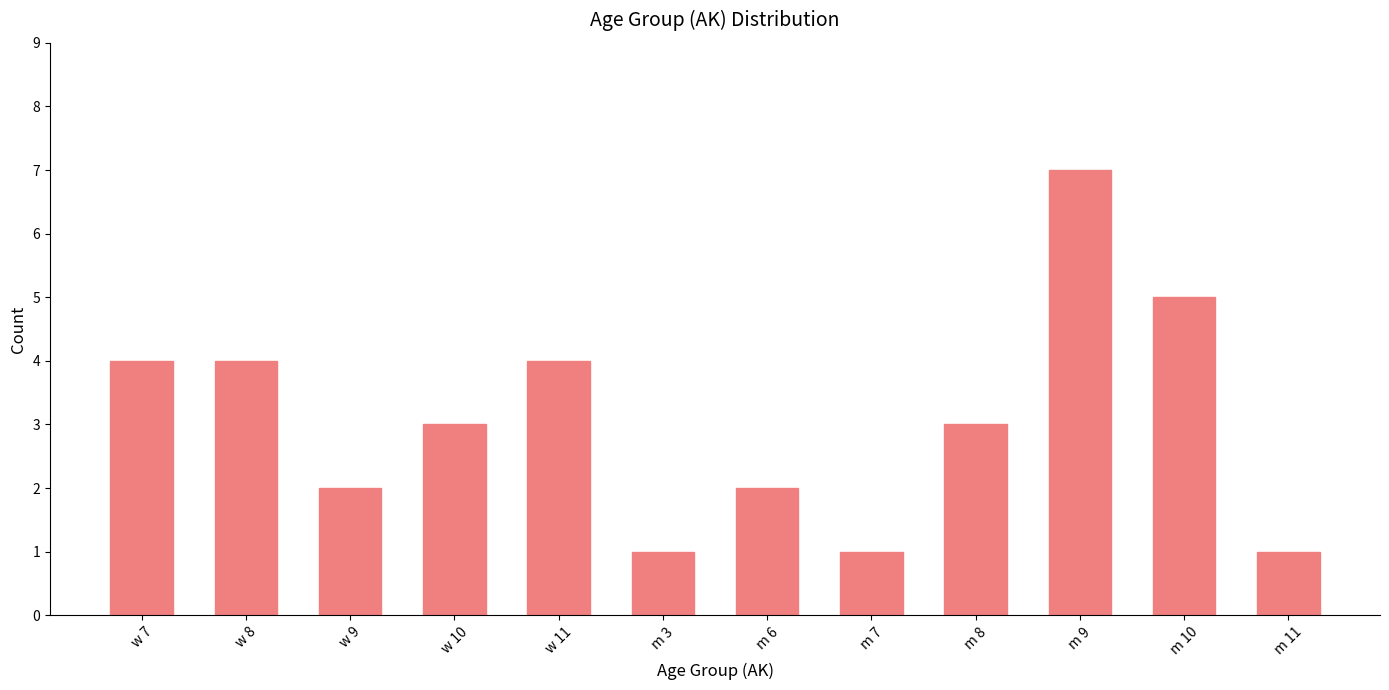

What is the sum of the values at m 7 and w 9?

3